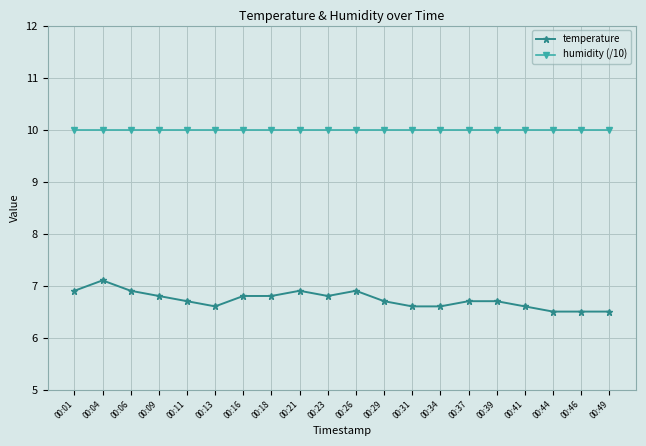

Which series has the largest range (max minus min)?

temperature